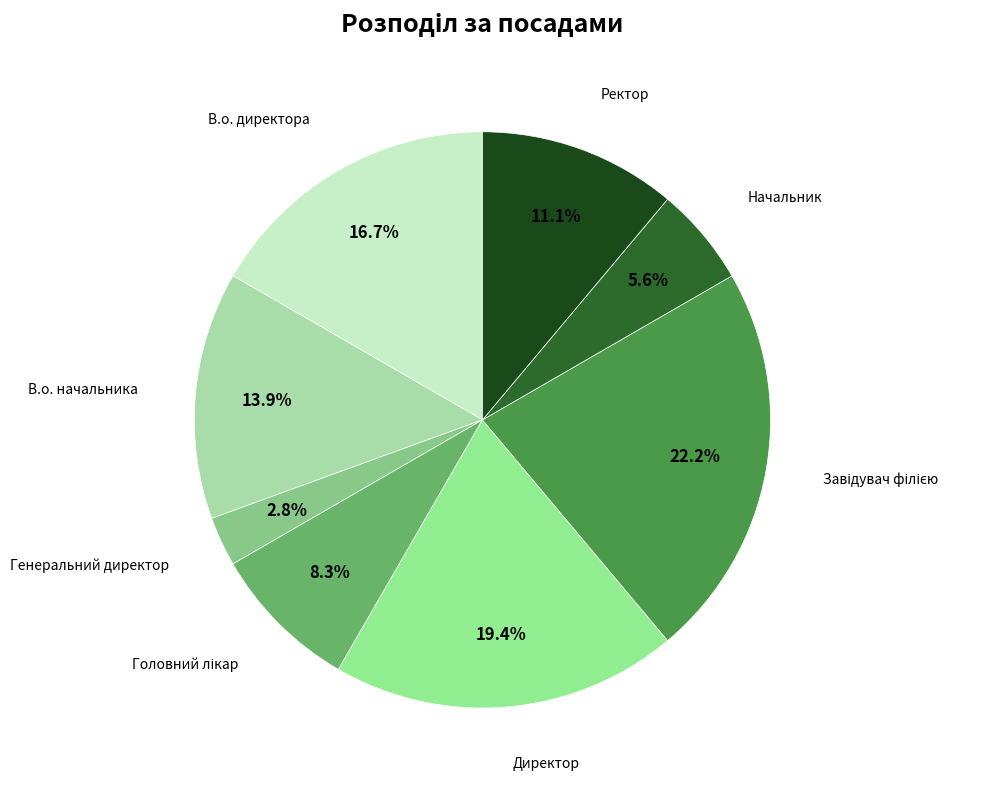

Is there a majority slice in this chart?

No